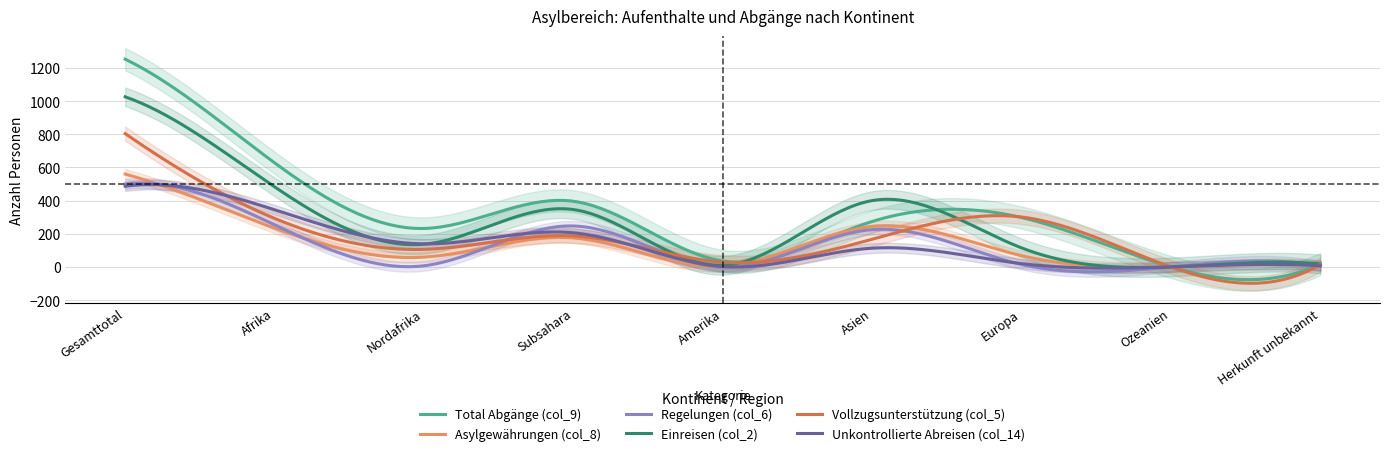

At which category does the chart reach its minimum across all series?

Ozeanien